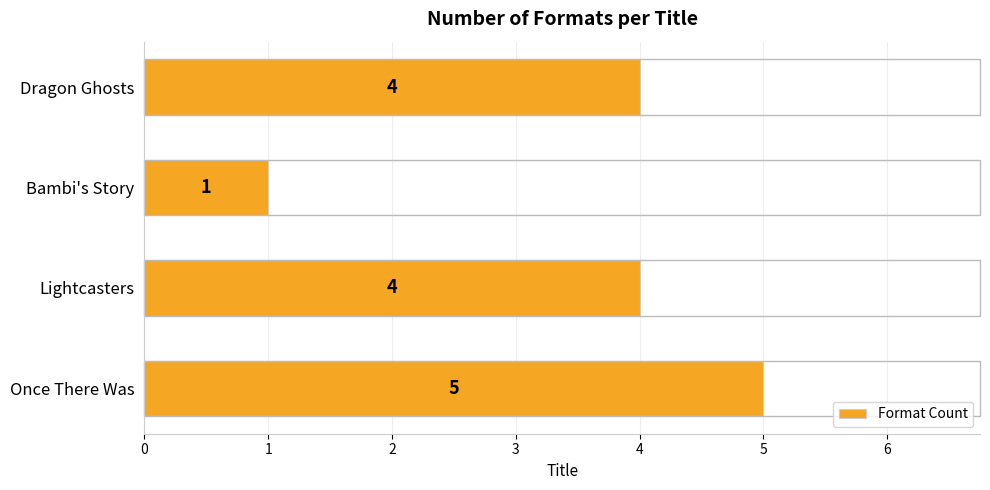

What is the greatest value displayed?

5